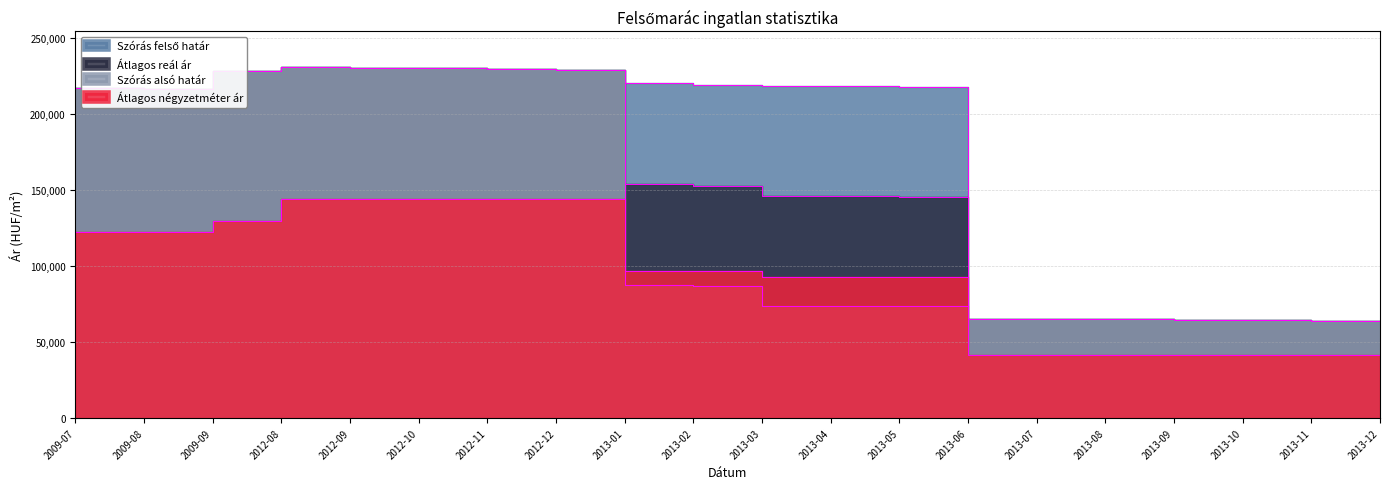

Reading left to right, what are all the values shown in this chart?

Átlagos négyzetméter ár: 2009-07=122699	2009-08=122699	2009-09=129799	2012-08=144000	2012-09=144000	2012-10=144000	2012-11=144000	2012-12=144000	2013-01=97000	2013-02=97000	2013-03=92833	2013-04=92833	2013-05=92833	2013-06=41666	2013-07=41666	2013-08=41666	2013-09=41666	2013-10=41666	2013-11=41666	2013-12=41666
Szórás alsó határ: 2009-07=217091	2009-08=216775	2009-09=228787	2012-08=231390	2012-09=230476	2012-10=230173	2012-11=229508	2012-12=229027	2013-01=87324	2013-02=86605	2013-03=73870	2013-04=73605	2013-05=73454	2013-06=65345	2013-07=65227	2013-08=65042	2013-09=64430	2013-10=64380	2013-11=64184	2013-12=63990
Szórás felső határ: 2009-07=217091	2009-08=216775	2009-09=228787	2012-08=231390	2012-09=230476	2012-10=230173	2012-11=229508	2012-12=229027	2013-01=220260	2013-02=219541	2013-03=218592	2013-04=218327	2013-05=218176	2013-06=65345	2013-07=65227	2013-08=65042	2013-09=64430	2013-10=64380	2013-11=64184	2013-12=63990
Átlagos reál ár: 2009-07=217091	2009-08=216775	2009-09=228787	2012-08=231390	2012-09=230476	2012-10=230173	2012-11=229508	2012-12=229027	2013-01=153792	2013-02=153073	2013-03=146231	2013-04=145966	2013-05=145815	2013-06=65345	2013-07=65227	2013-08=65042	2013-09=64430	2013-10=64380	2013-11=64184	2013-12=63990